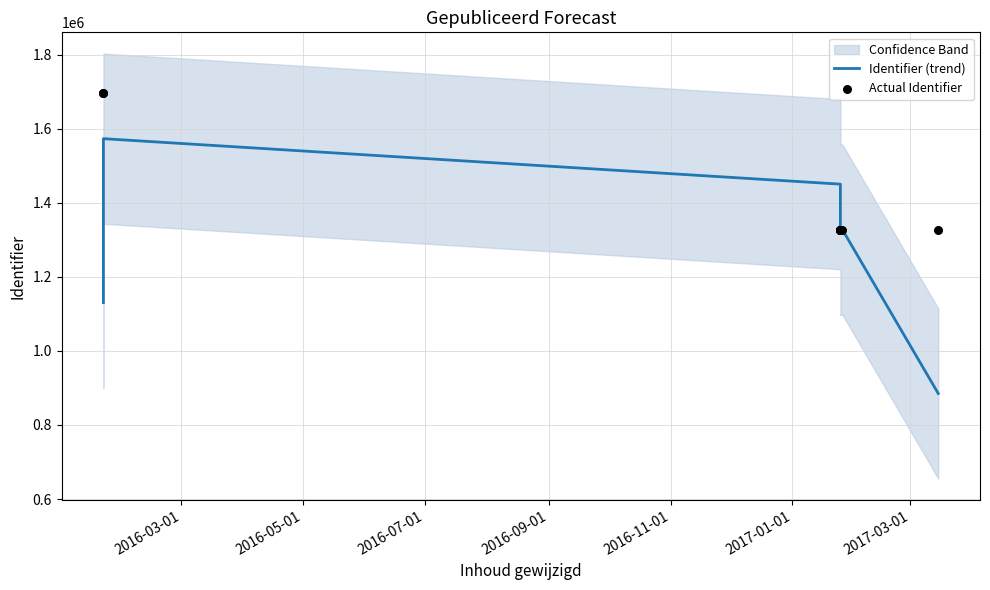

Which series contains the lowest Y value?

Identifier (trend)